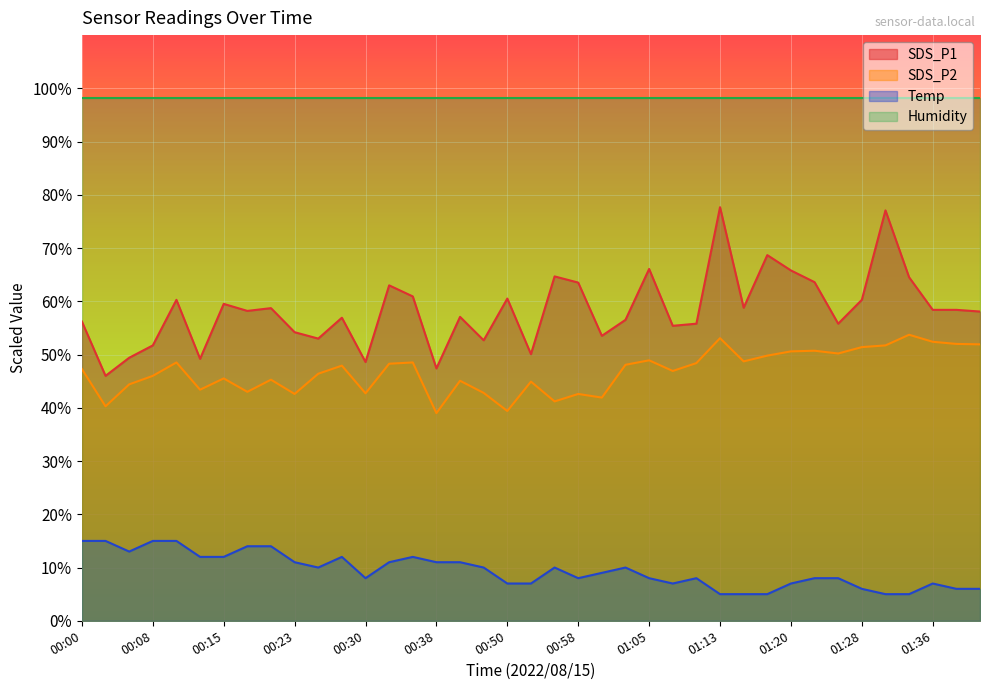

The SDS_P2 series shows 50.6 at 01:20. True or false?

True